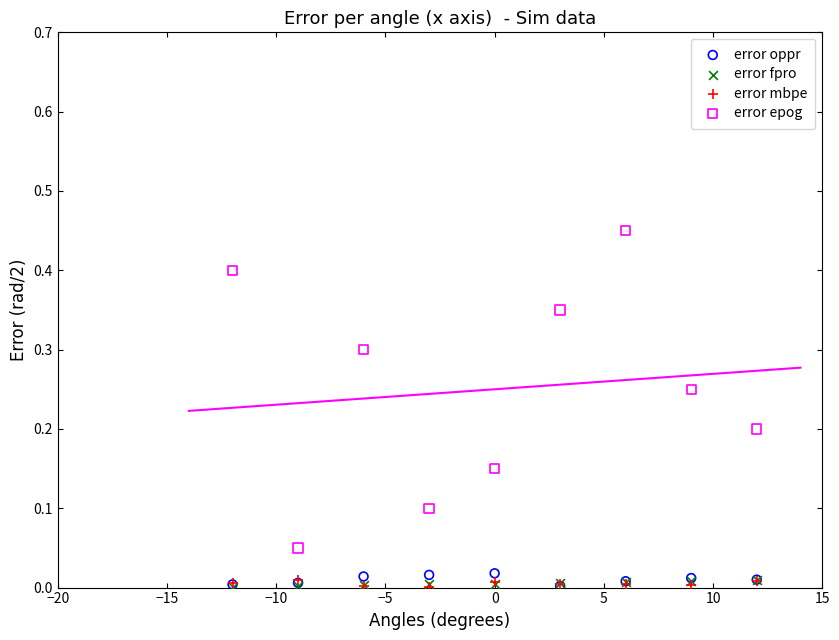

What are all the series names shown in the legend?

error oppr, error fpro, error mbpe, error epog